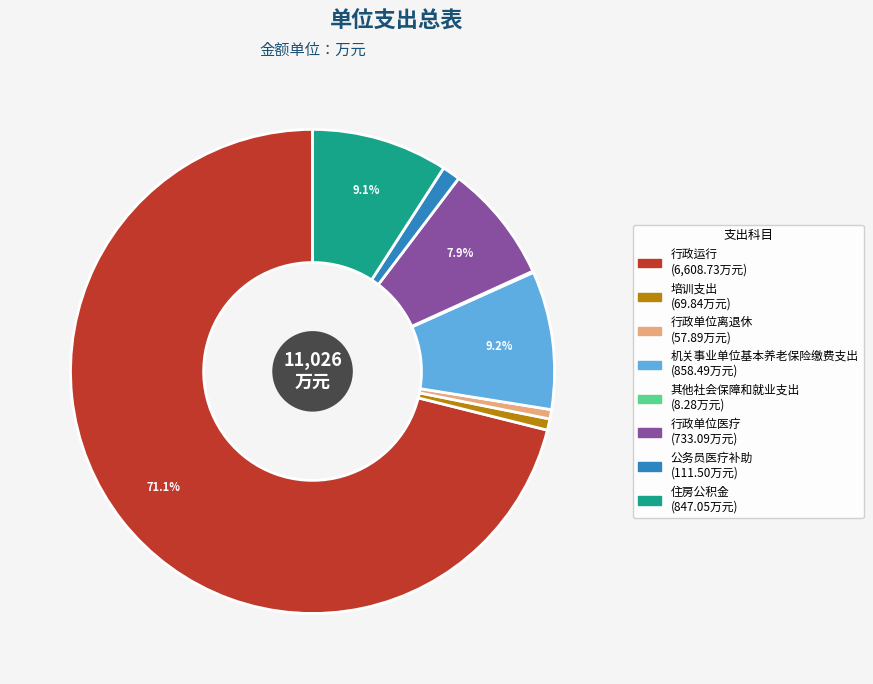

What is the ratio of the value at 培训支出 to the value at 行政单位离退休?

1.2